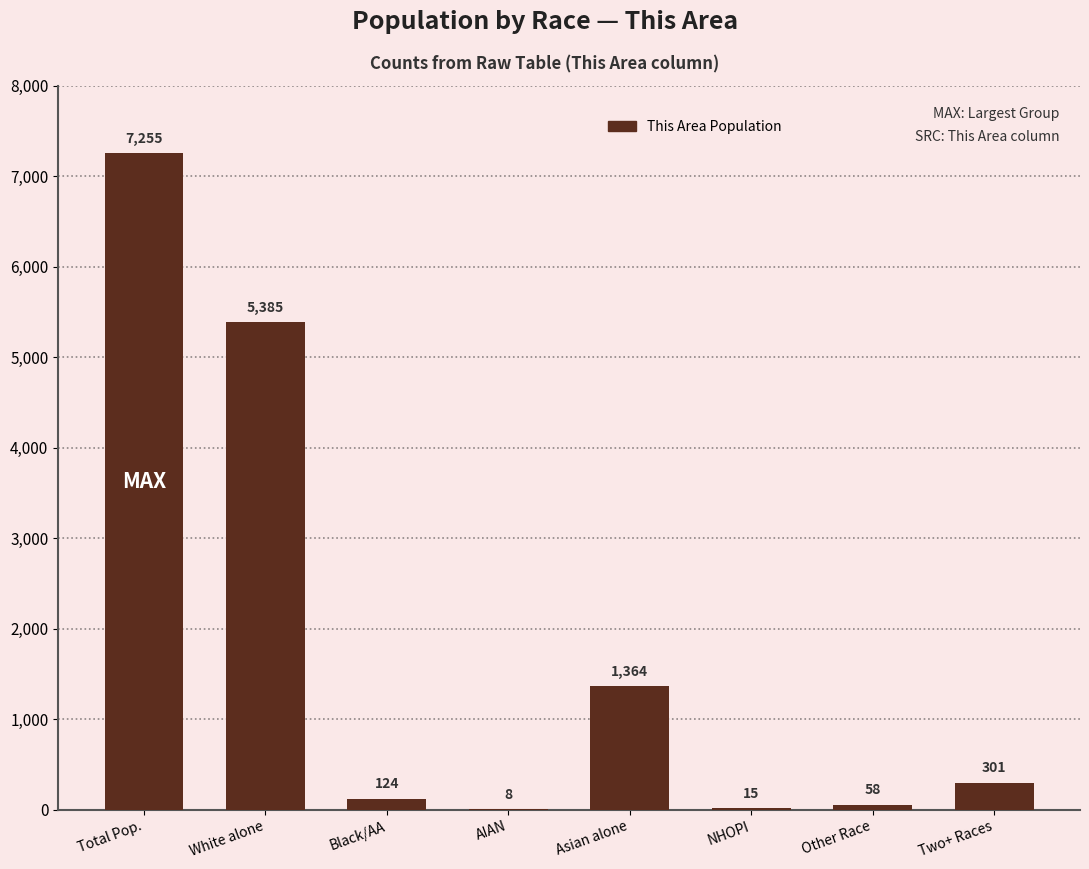

What is the difference between the values at White alone and Two+ Races?

5084